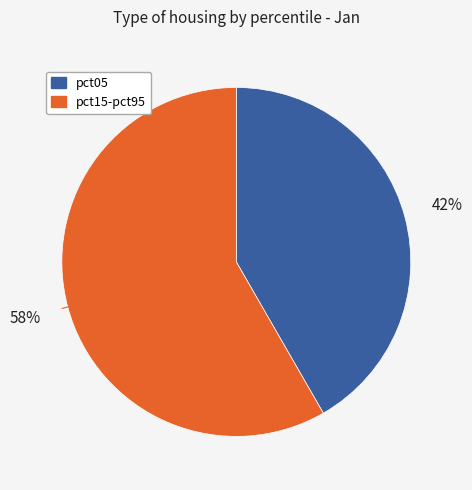

Count the number of slices in the pie.

2